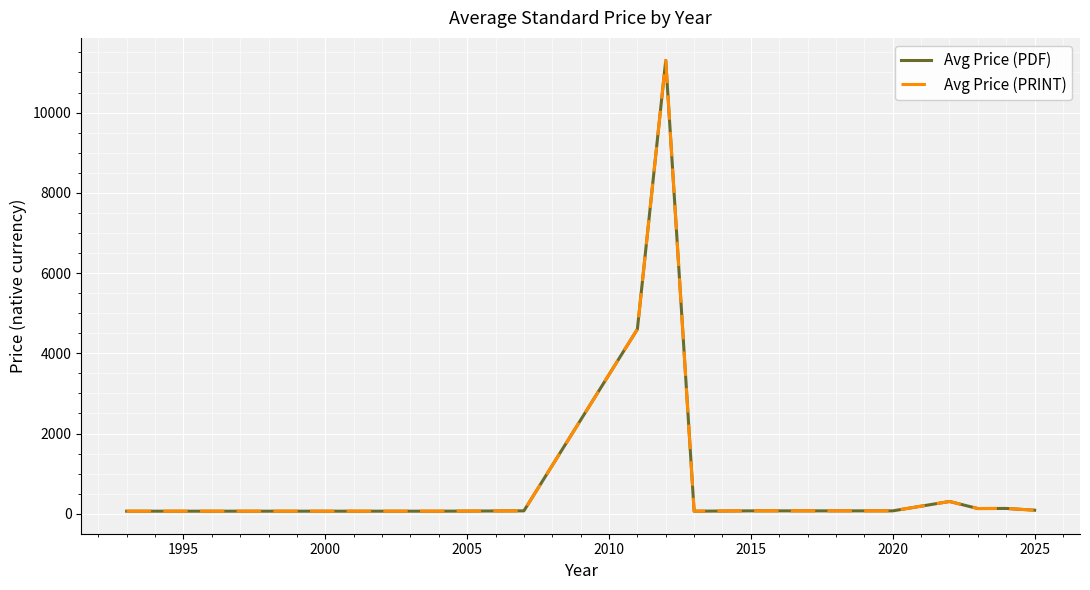

Where is the first local minimum for Avg Price (PDF)?

2015